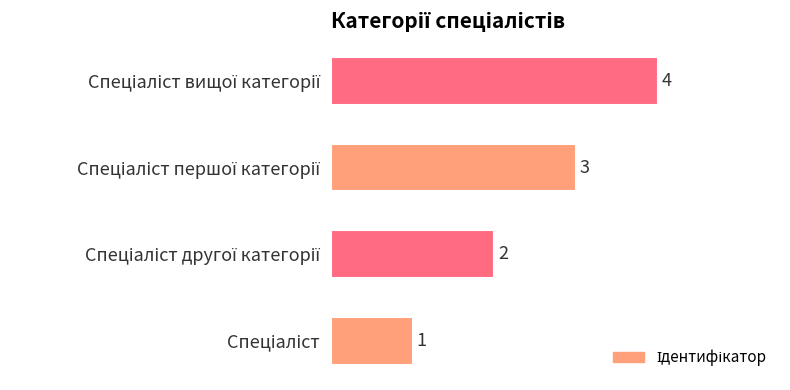

What is the maximum value shown in the chart?

4